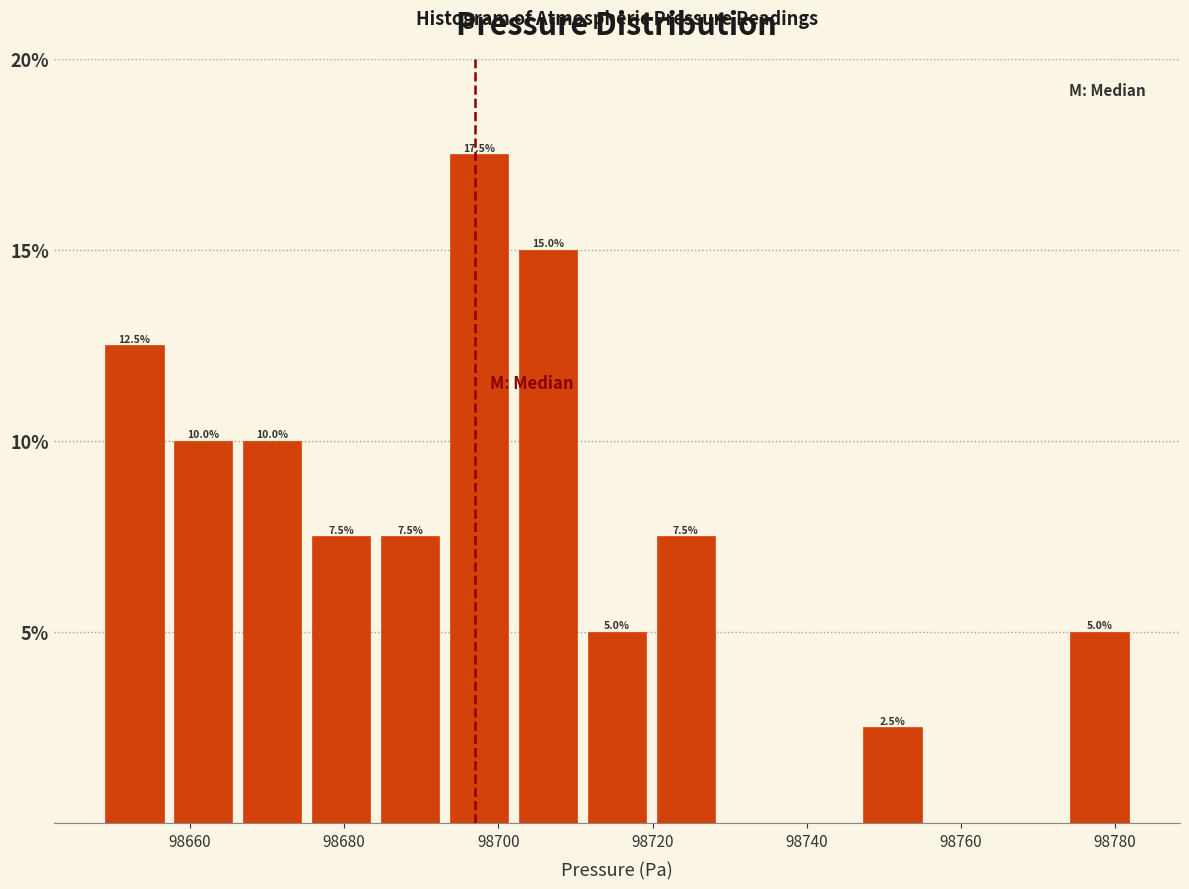

Which range on the x-axis has the tallest bar?

98694 to 98702